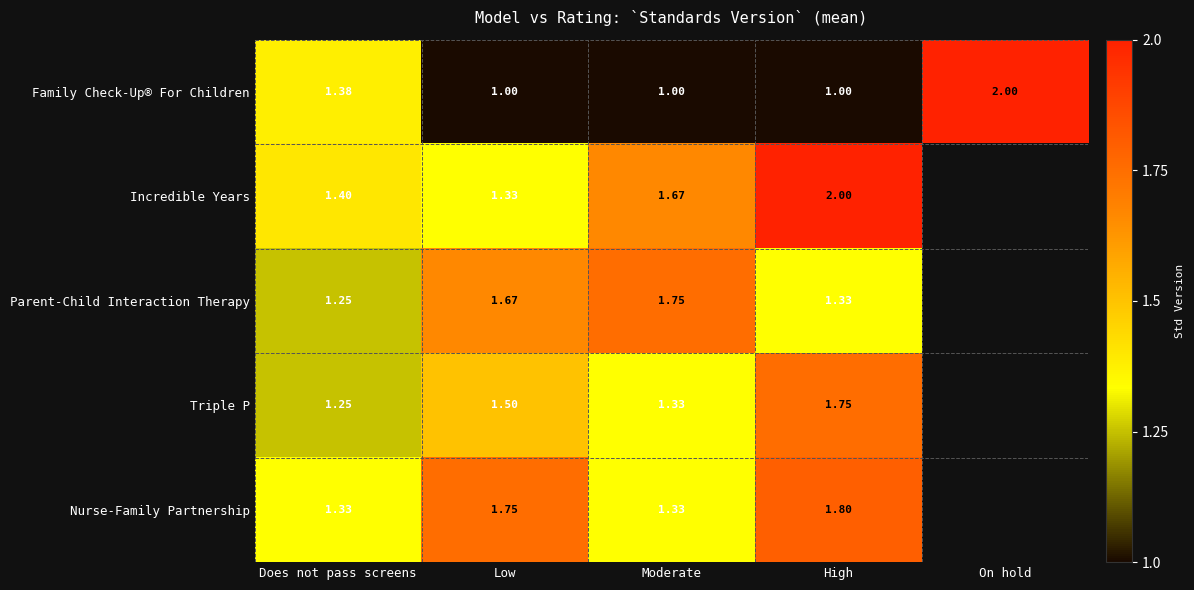

Which category has the highest value in the Family Check-Up® For Children series?

On hold